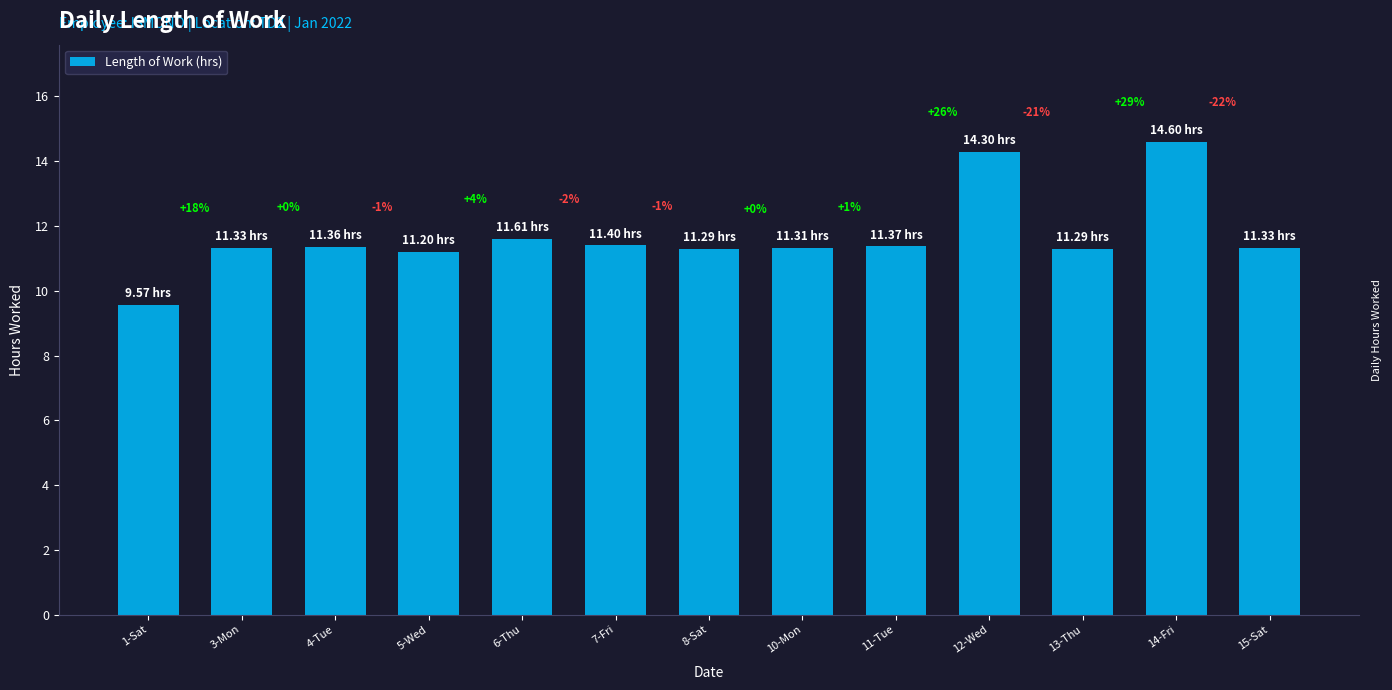

List the labels in order of value, largest first.

14-Fri, 12-Wed, 6-Thu, 7-Fri, 11-Tue, 4-Tue, 3-Mon, 15-Sat, 10-Mon, 8-Sat, 13-Thu, 5-Wed, 1-Sat